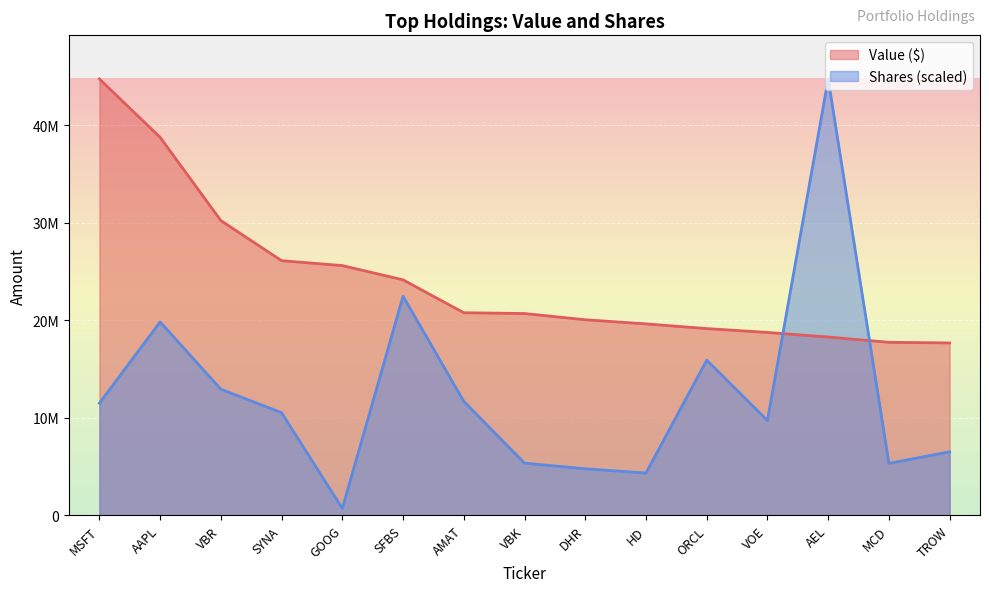

True or false: Shares or principal amount has a value of 19822666.1 at AAPL.

True